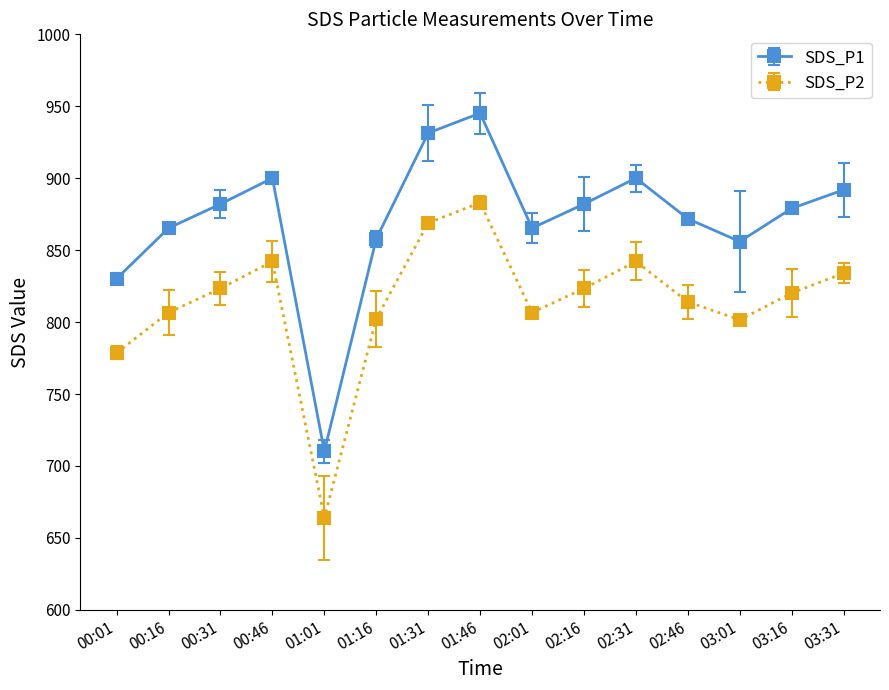

What is the difference between the SDS_P1 values at 02:01 and 01:46?

79.9